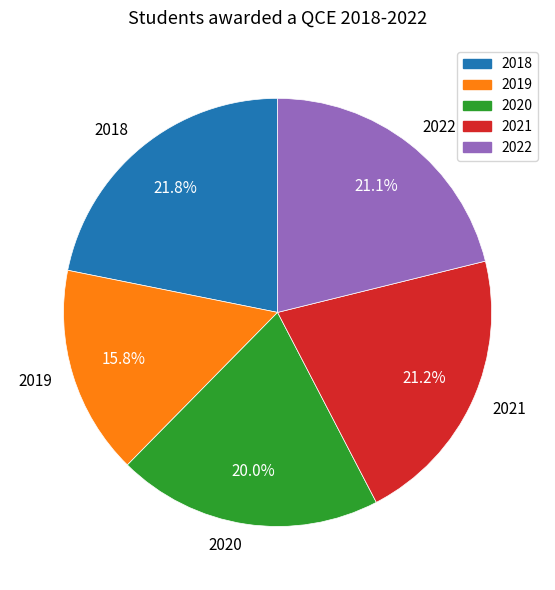

What is the total percentage of 2021 and 2019?

37.0%